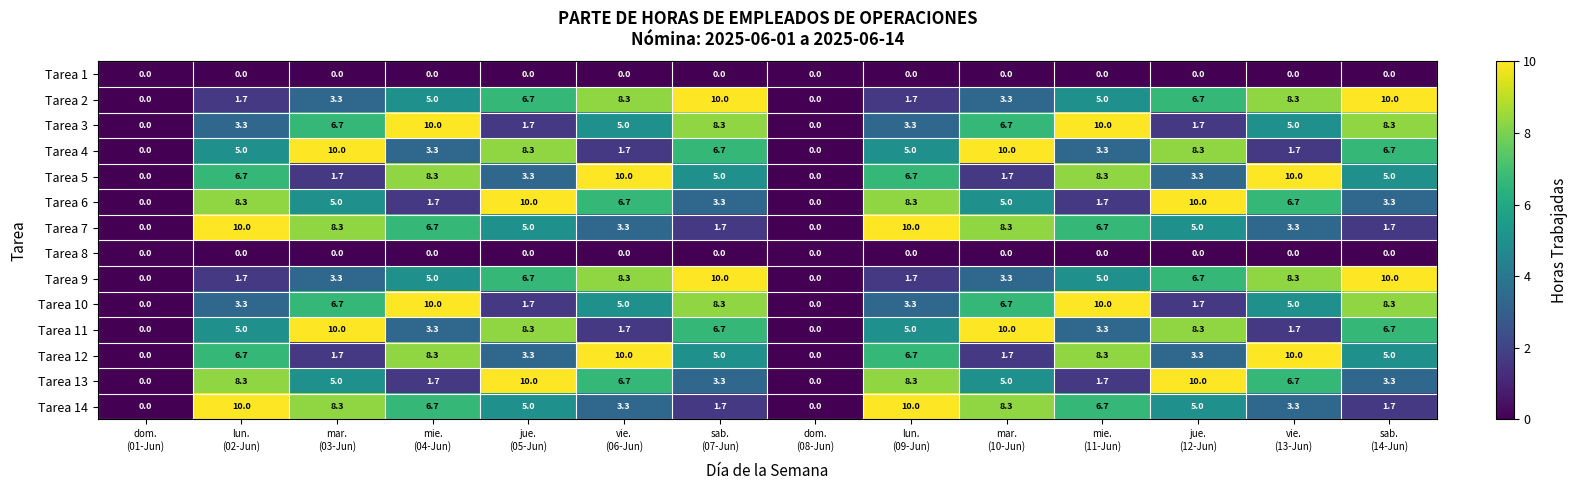

At how many categories does at least one series exceed 2?

12